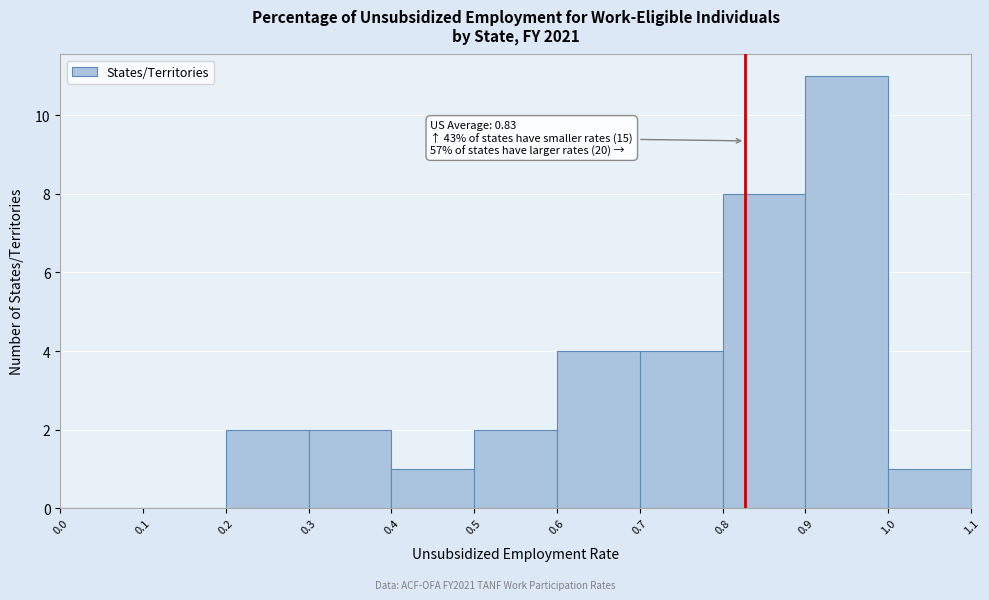

Over which range of the x-axis is the bar tallest?

0.9 to 1.0